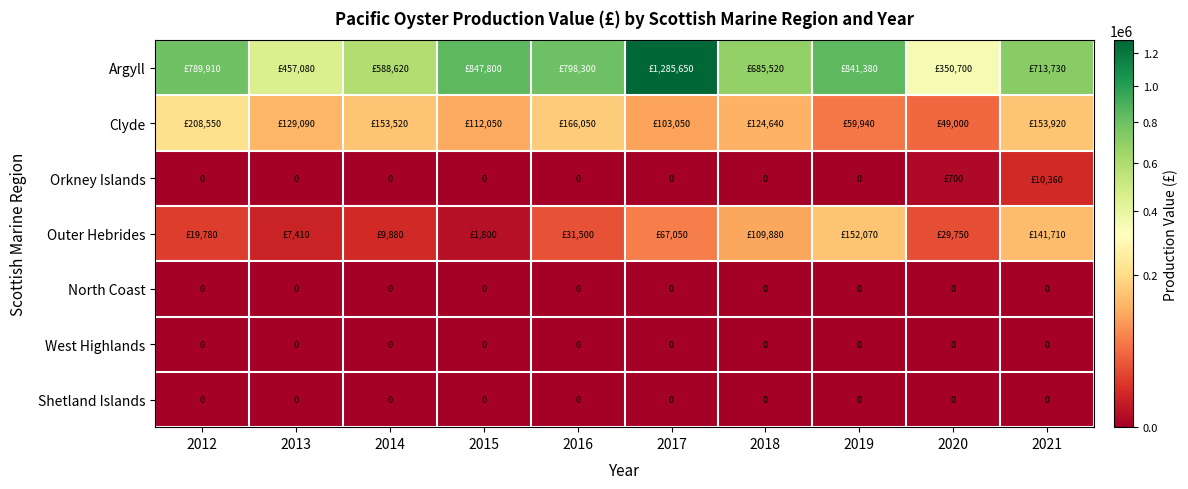

True or false: North Coast has a value of 0 at 2014.

True